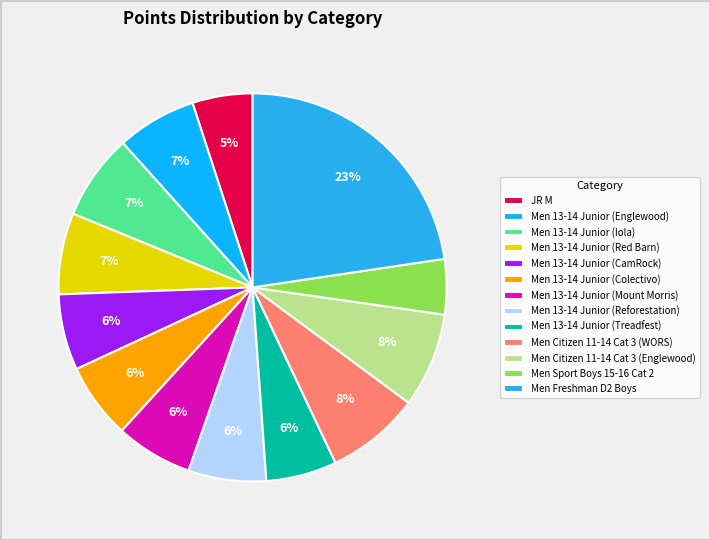

How many slices are in this pie chart?

13